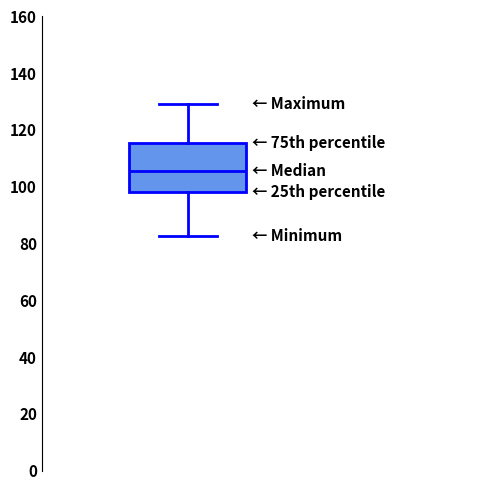

Transcribe this box plot: give where the median line is, the range the box spans, and where the two whiskers end, as read against the y-axis. The values are not printed on the chart, so give them approximately, as read against the axis.

median 106, box 98 to 116, whiskers 82 to 130